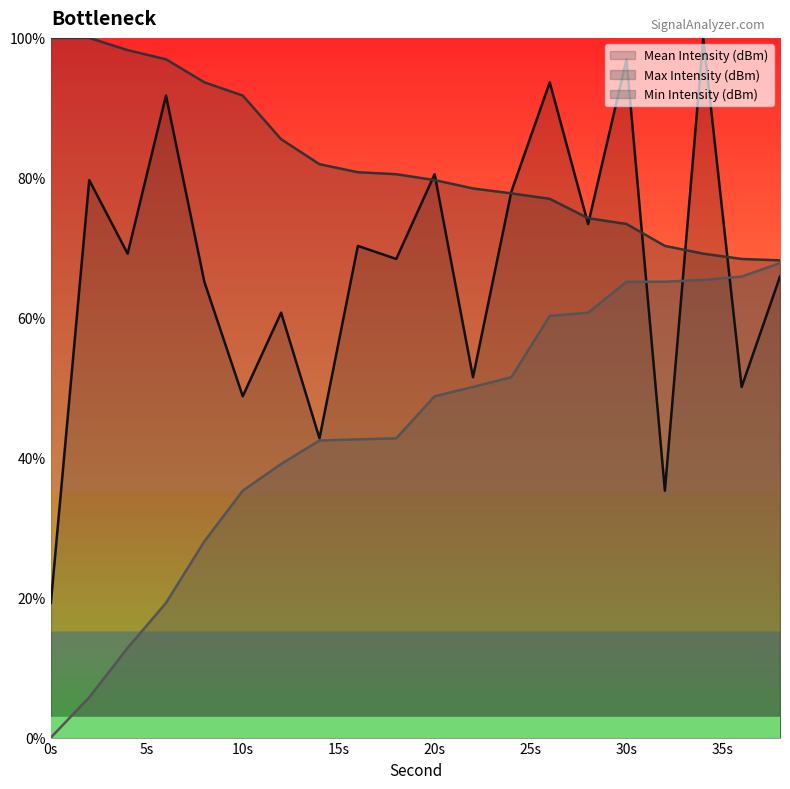

How many intersections are there between Max Intensity (dBm) and Mean Intensity (dBm)?

8